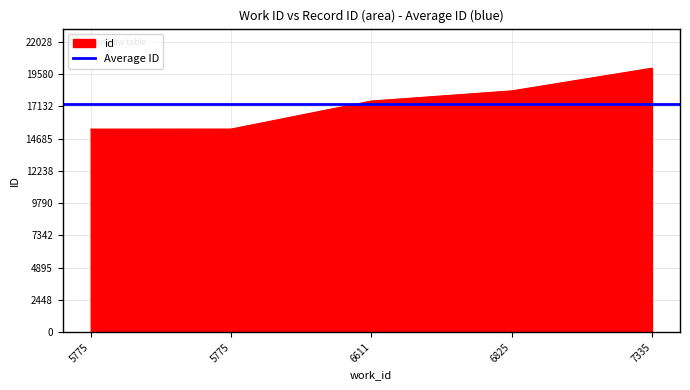

What is the difference between the maximum and second lowest values?

4621